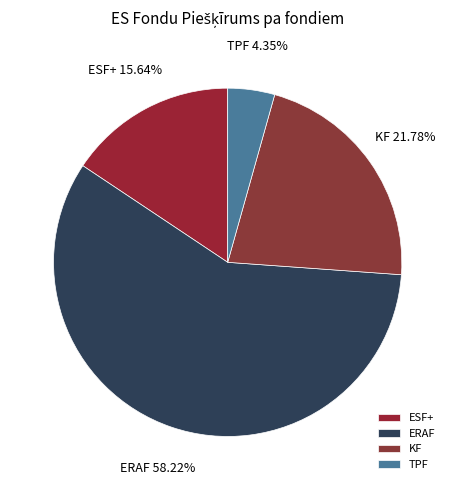

How much of the chart is everything except KF?

78.2%